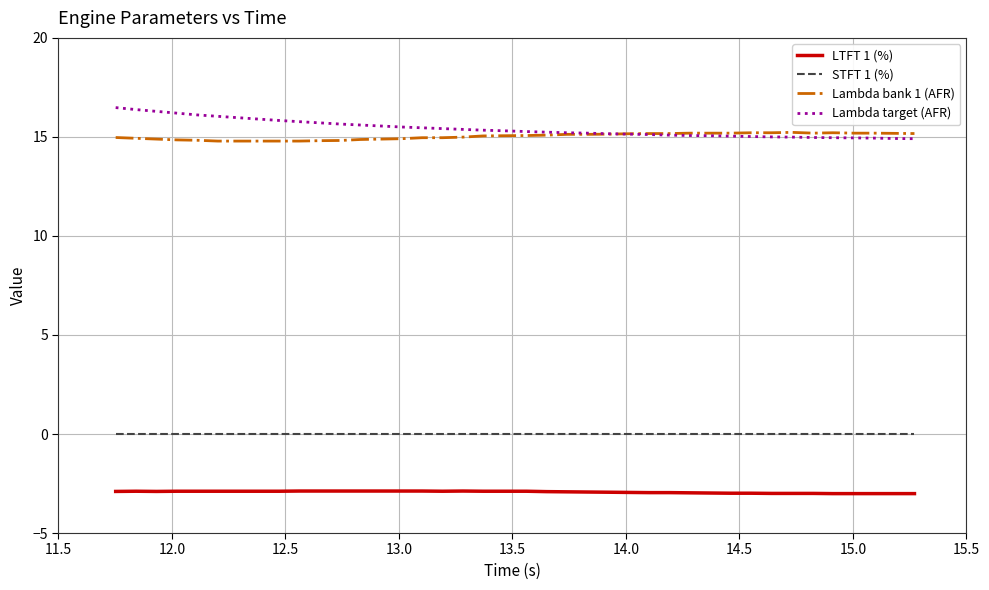

What is the minimum value shown in the chart?

-3.0